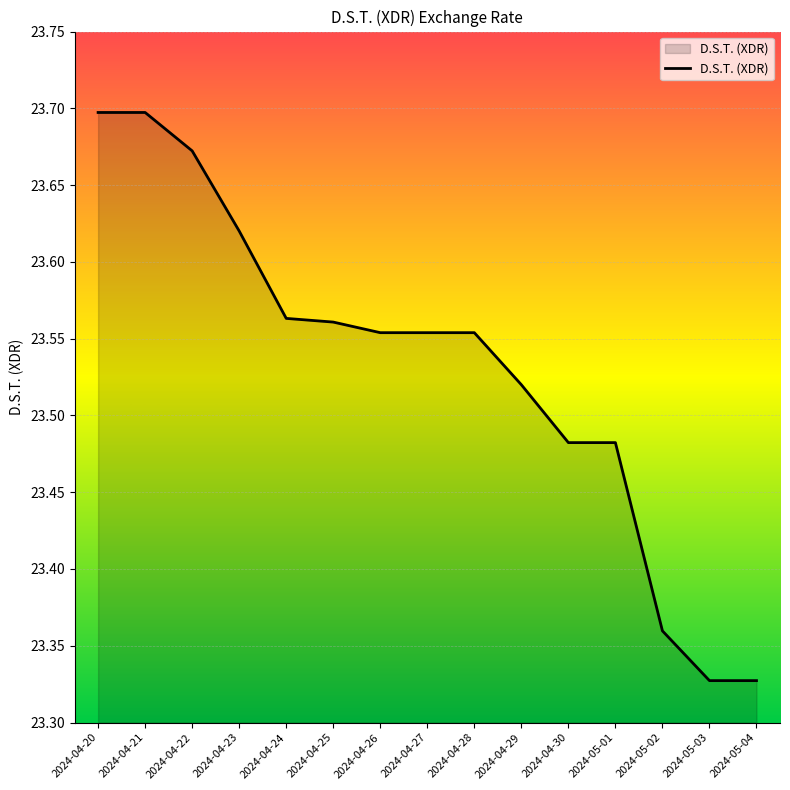

What position from the left is 2024-05-02?

13